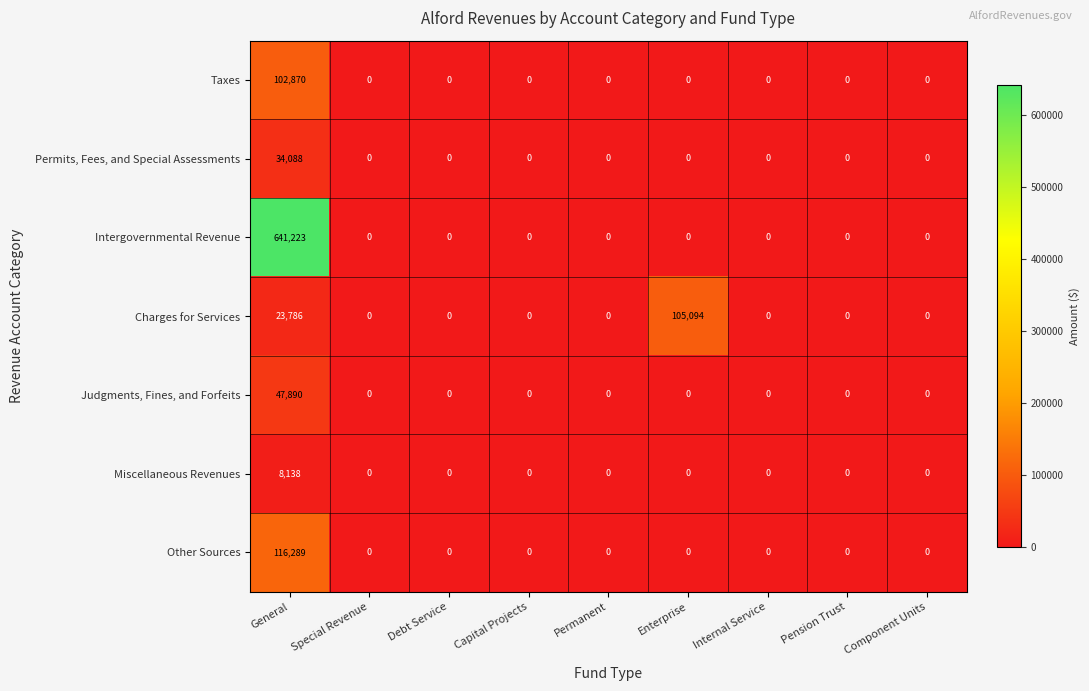

The Intergovernmental Revenue series shows 0 at Special Revenue. True or false?

True